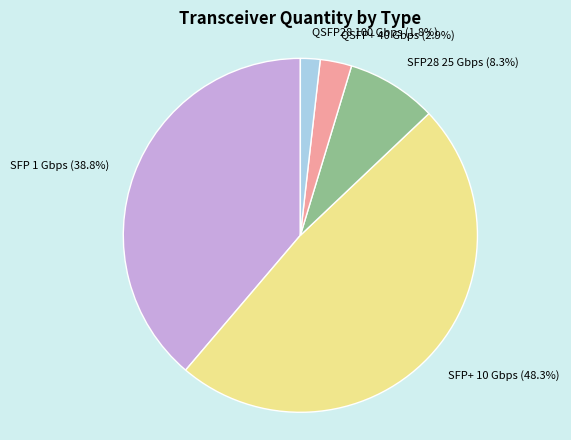

Is it true that SFP28 25 Gbps is 2% of the pie?

False